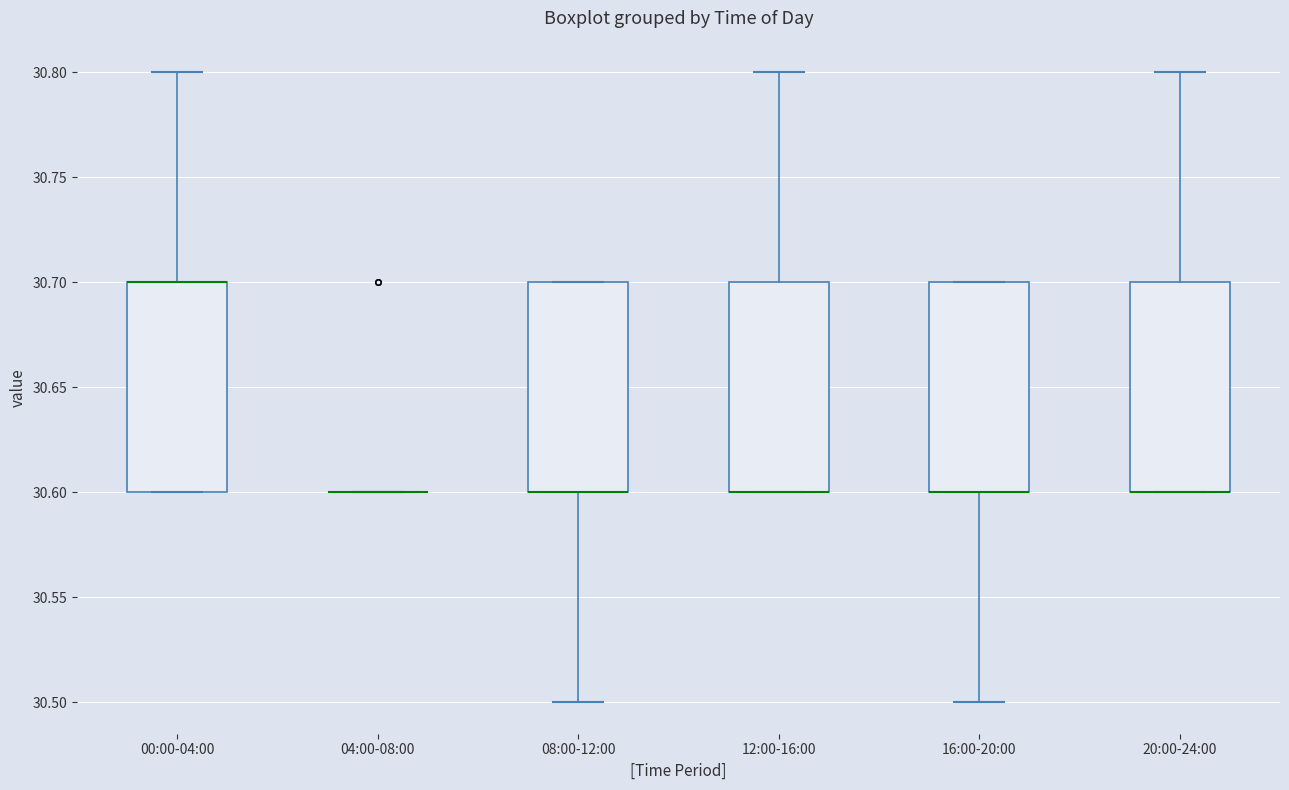

Where is the lower edge of the box for 20:00-24:00 on the y-axis? The values are not printed on the chart, so give them approximately, as read against the axis.

30.6